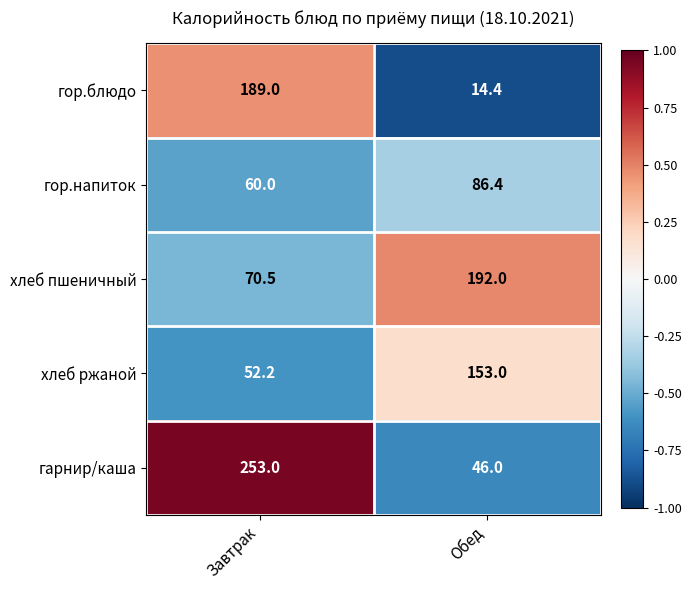

What is the maximum value shown in the chart?

253.0